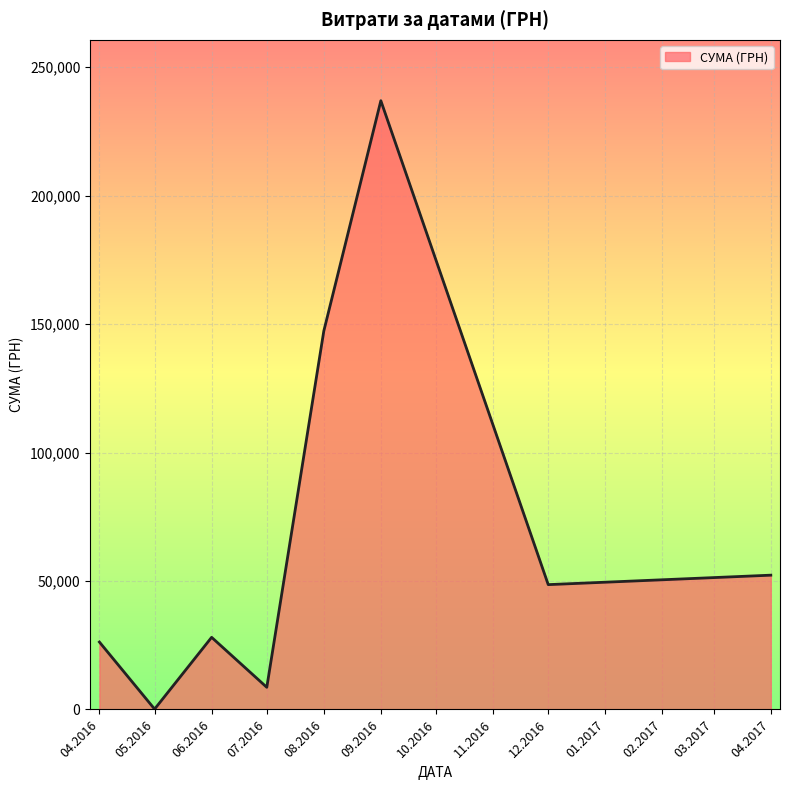

Is it true that the value at 09.2016 is 112963.5?

False